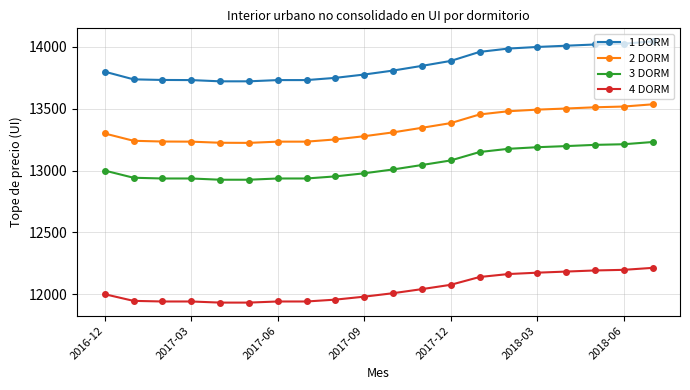

True or false: 3 DORM and 4 DORM cross at least once.

False